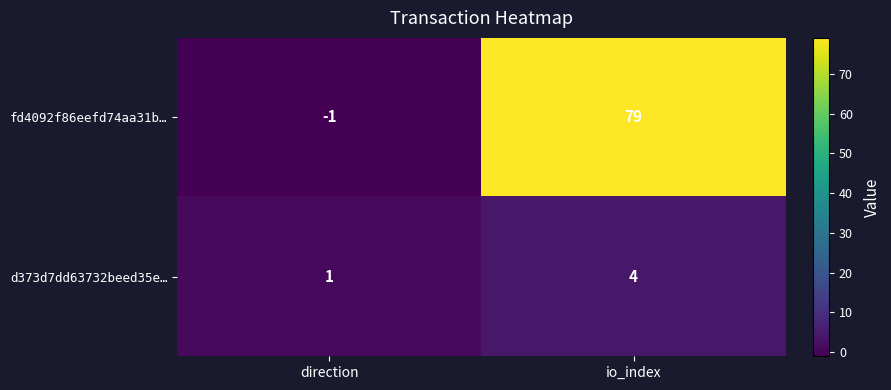

What is the maximum value shown in the chart?

79